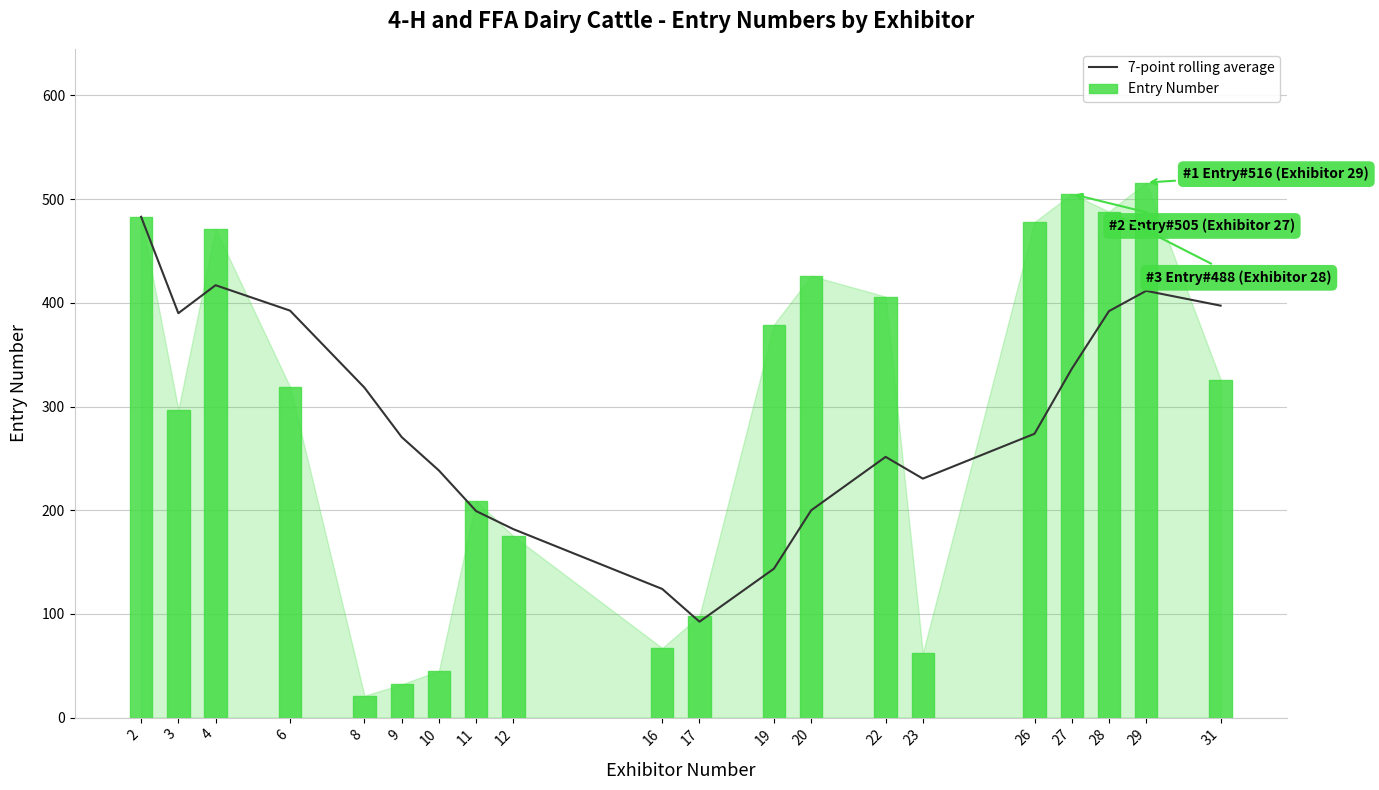

Which category has the highest value in the Entry Number series?

29